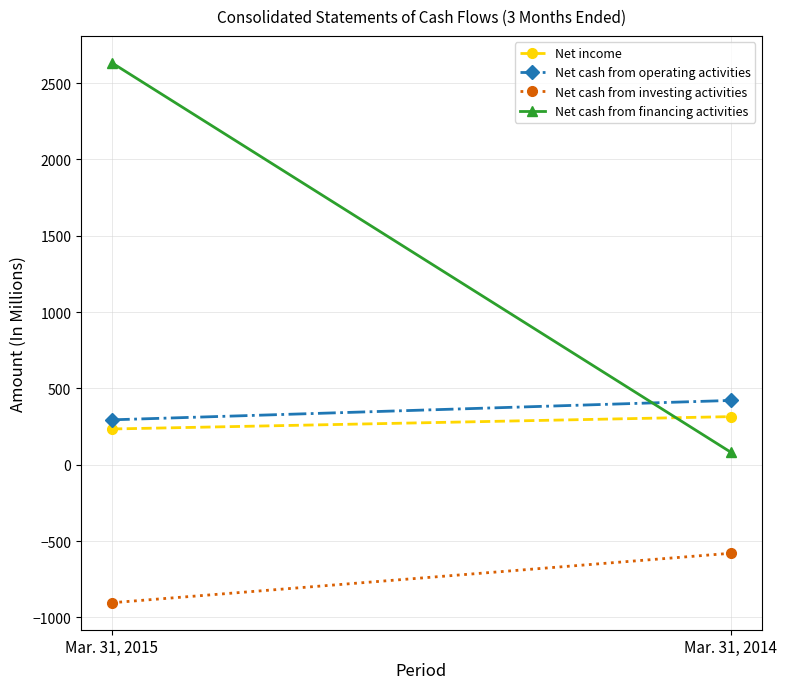

At which label is Net cash from operating activities closest to 357?

Mar. 31, 2015